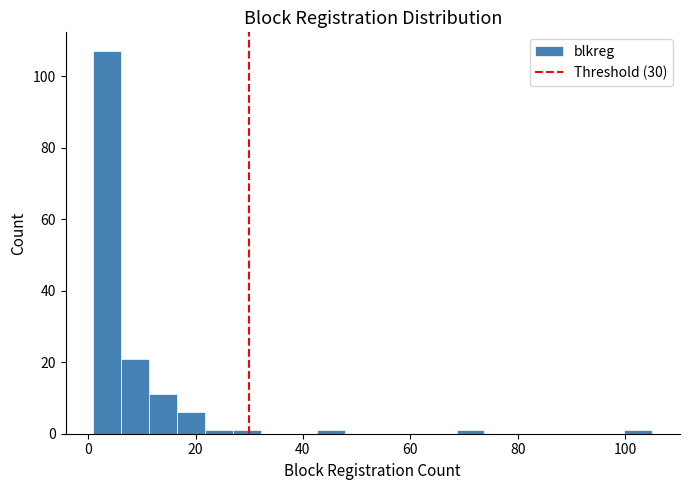

Around what value on the x-axis is the tallest bar? Give the approximate position of its centre, as read against the axis.

4